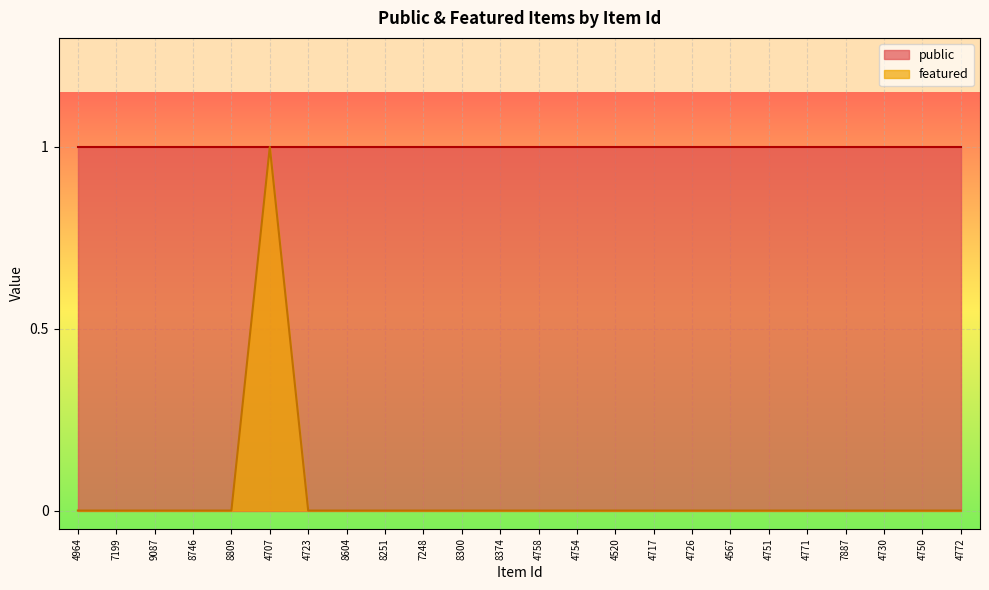

Rank the categories by value from lowest to highest.

4964, 7199, 9087, 8746, 8809, 4723, 8604, 8251, 7248, 8300, 8374, 4758, 4754, 4520, 4717, 4726, 4567, 4751, 4771, 7887, 4730, 4750, 4772, 4707